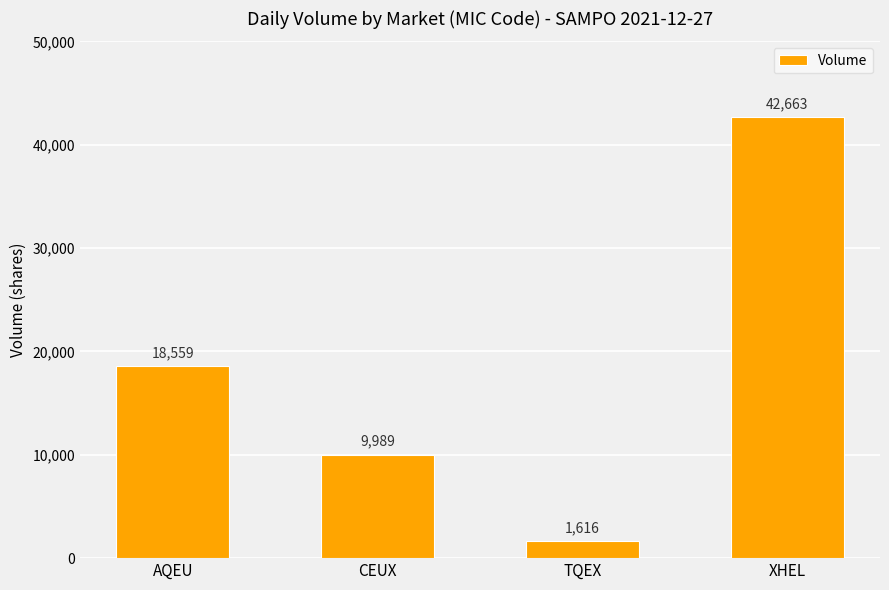

What is the difference between the maximum and minimum values?

41047